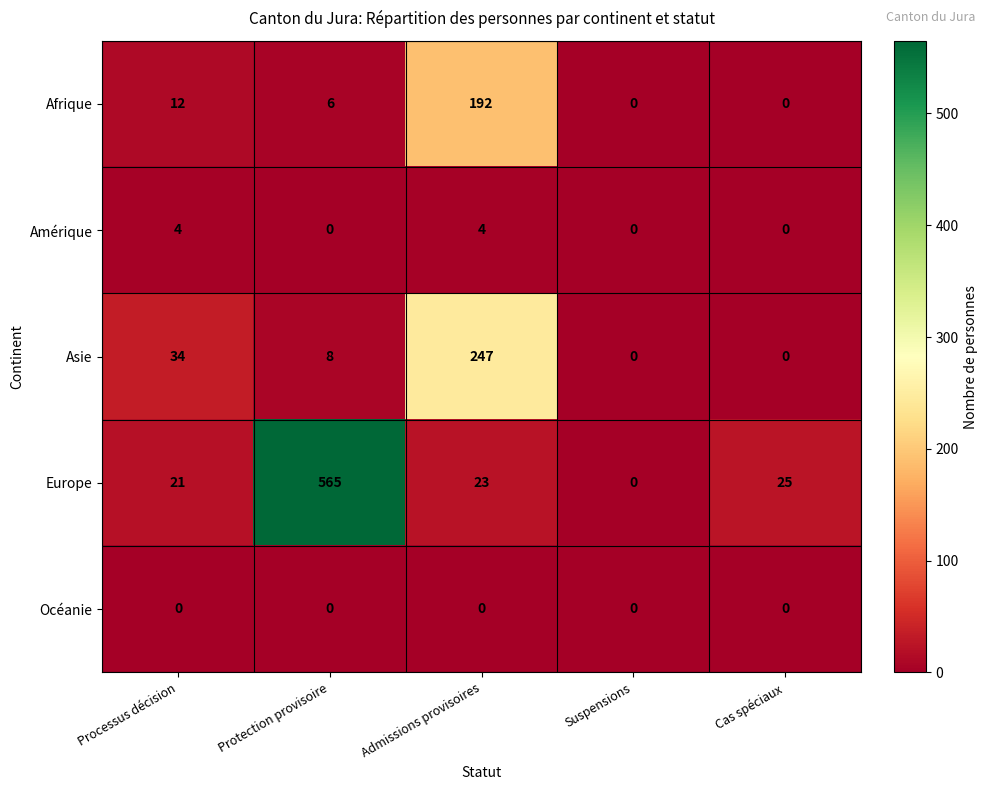

Reading right to left, list all the values displayed in this chart.

Afrique: 0	0	192	6	12
Amérique: 0	0	4	0	4
Asie: 0	0	247	8	34
Europe: 25	0	23	565	21
Océanie: 0	0	0	0	0